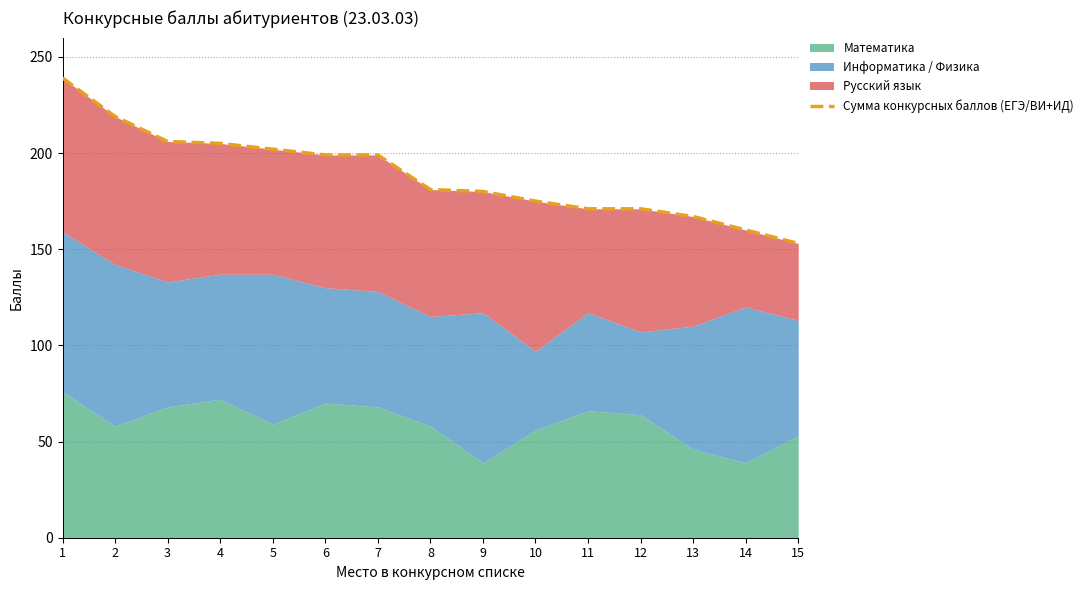

How many lines are shown in the chart?

1